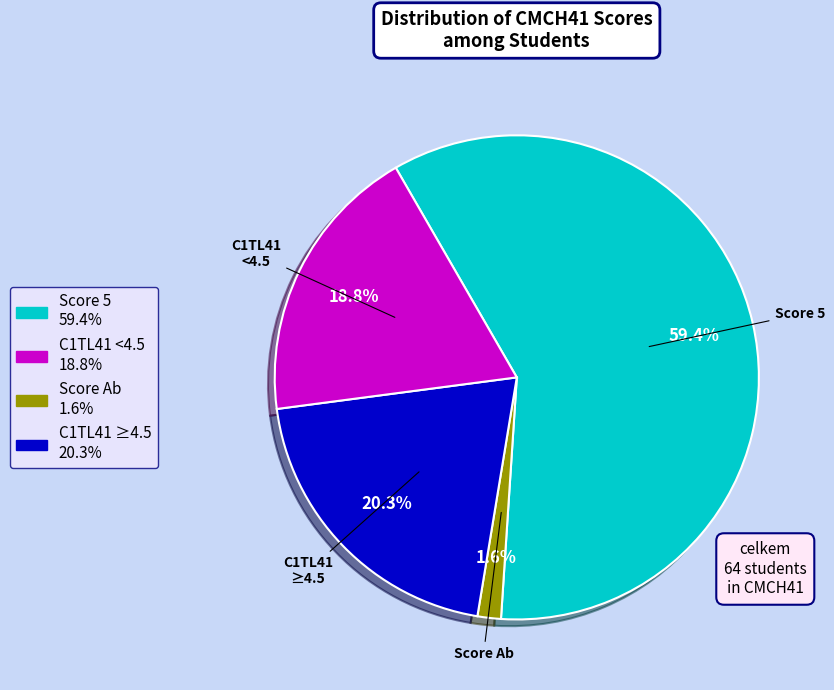

Is there a majority slice in this chart?

Yes